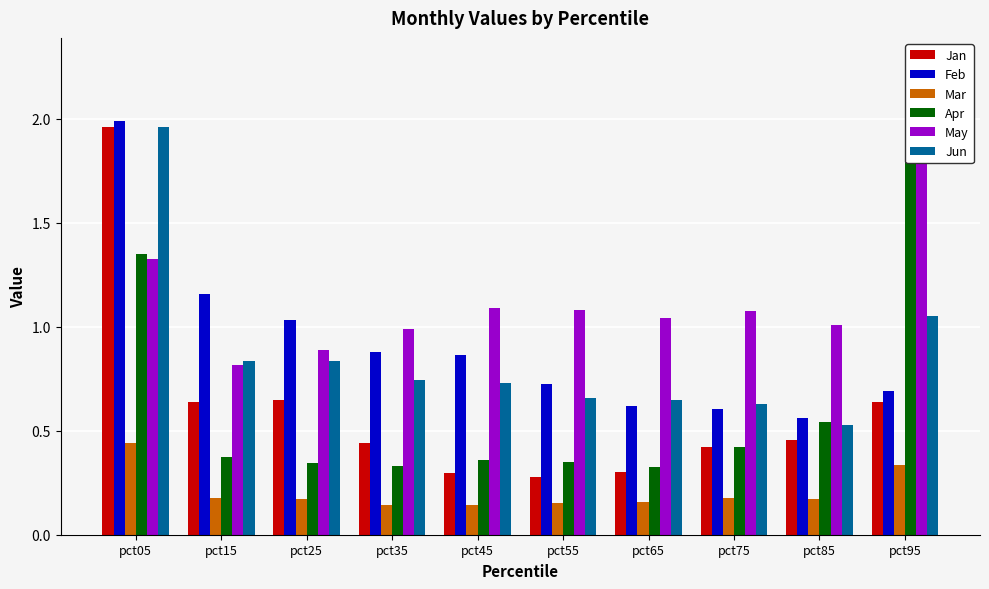

Count the Apr values in the range 0 to 1.

8